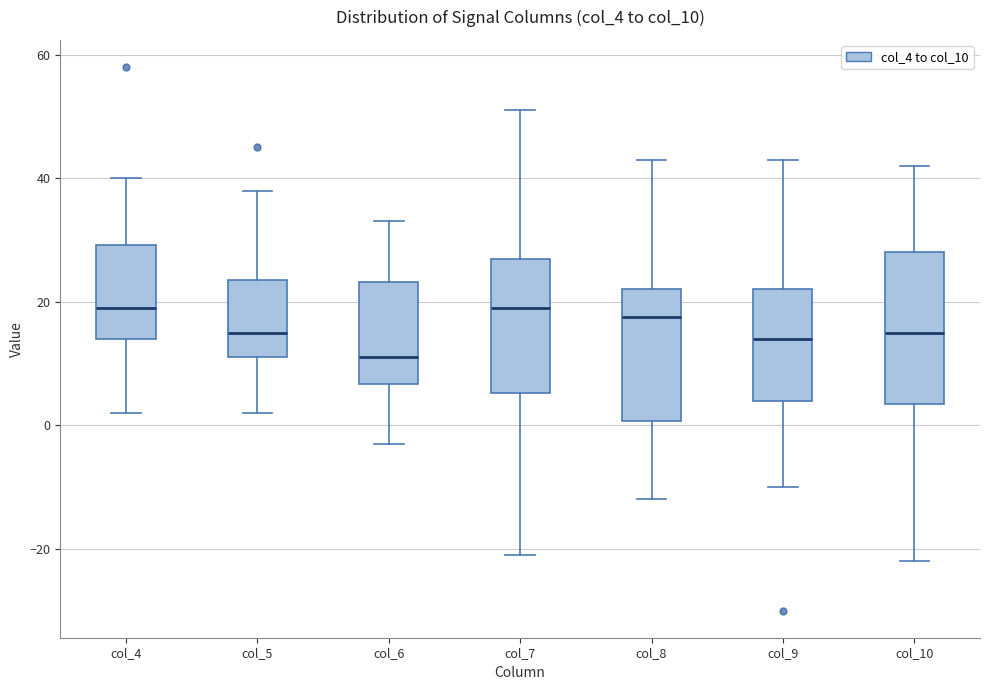

Reading left to right, read every box against the y-axis: the position of its median line, the range the box covers, and the ends of its whiskers. The values are not printed on the chart, so give them approximately, as read against the axis.

col_4: median 20, box 14 to 30, whiskers 2 to 40
col_5: median 16, box 12 to 24, whiskers 2 to 38
col_6: median 12, box 6 to 24, whiskers -2 to 34
col_7: median 20, box 6 to 28, whiskers -20 to 52
col_8: median 18, box 0 to 22, whiskers -12 to 44
col_9: median 14, box 4 to 22, whiskers -10 to 44
col_10: median 16, box 4 to 28, whiskers -22 to 42